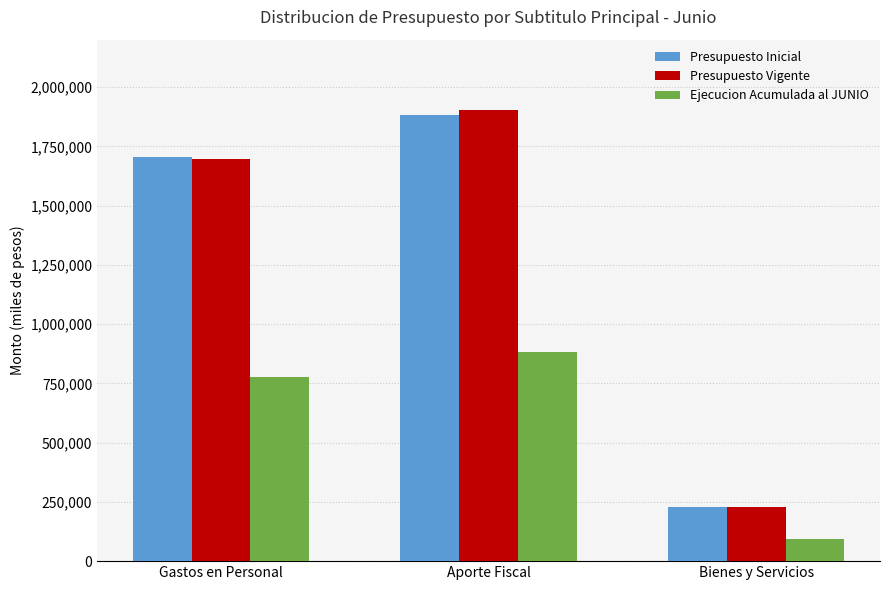

What position from the left is Bienes y Servicios?

3